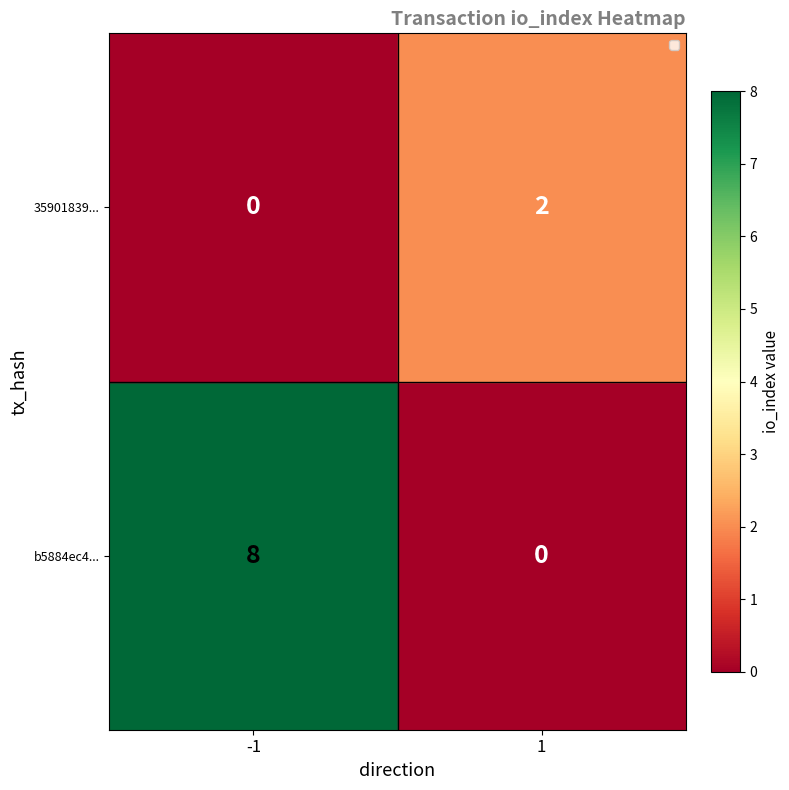

At how many categories does at least one series exceed 6?

1